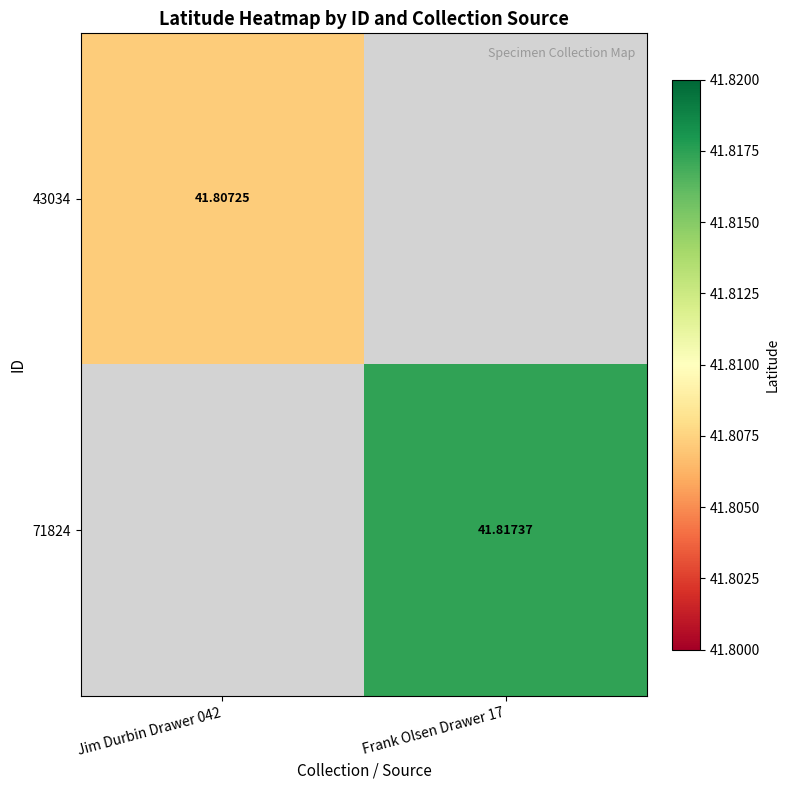

At which category does the chart reach its minimum across all series?

Jim Durbin Drawer 042